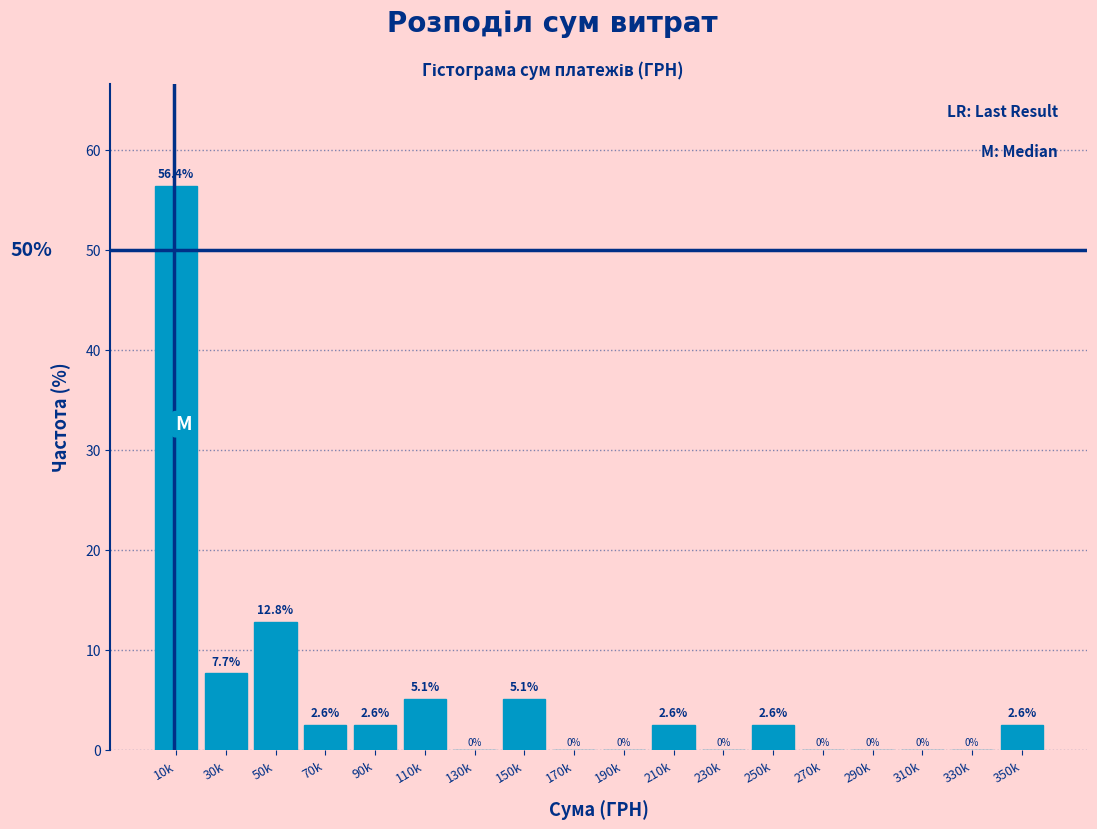

Reading left to right, list all the values displayed in this chart.

10k=56.4	30k=7.7	50k=12.8	70k=2.6	90k=2.6	110k=5.1	130k=0.0	150k=5.1	170k=0.0	190k=0.0	210k=2.6	230k=0.0	250k=2.6	270k=0.0	290k=0.0	310k=0.0	330k=0.0	350k=2.6